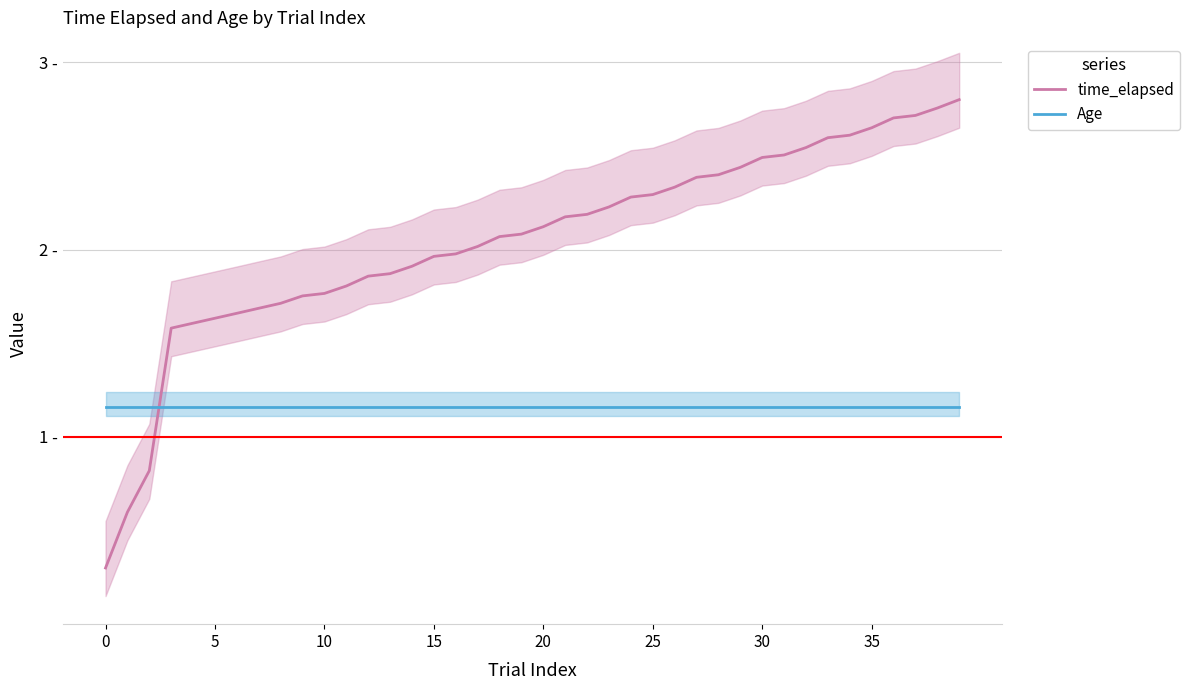

At 13, list the series in order from smallest to largest.

Age, time_elapsed